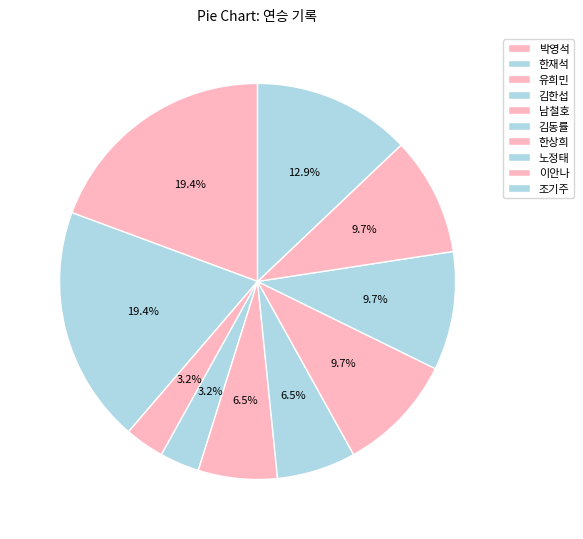

Does 박영석 represent more than half of the total?

No